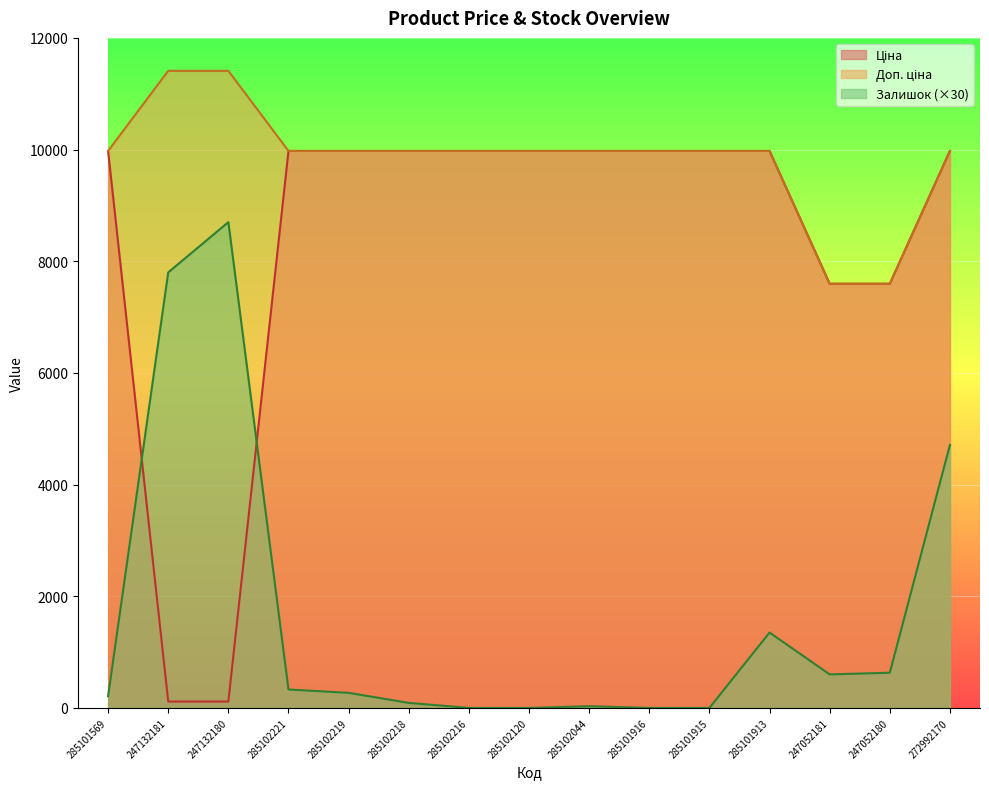

What is the label of the 2nd point from the right?

247052180